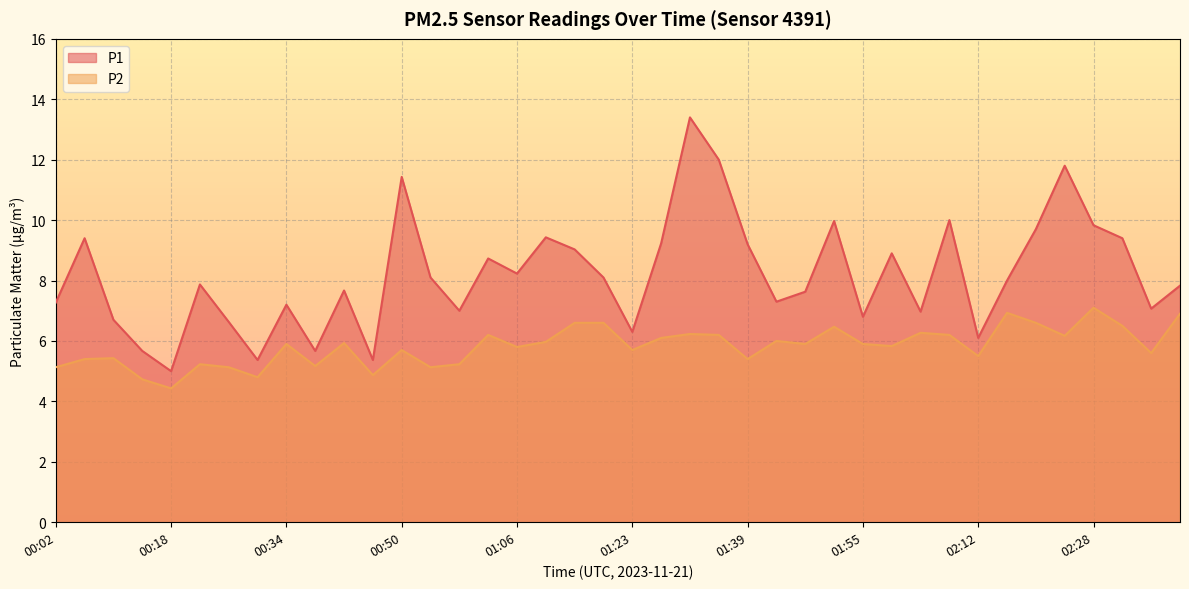

What is the label of the 29th point from the left?

01:55